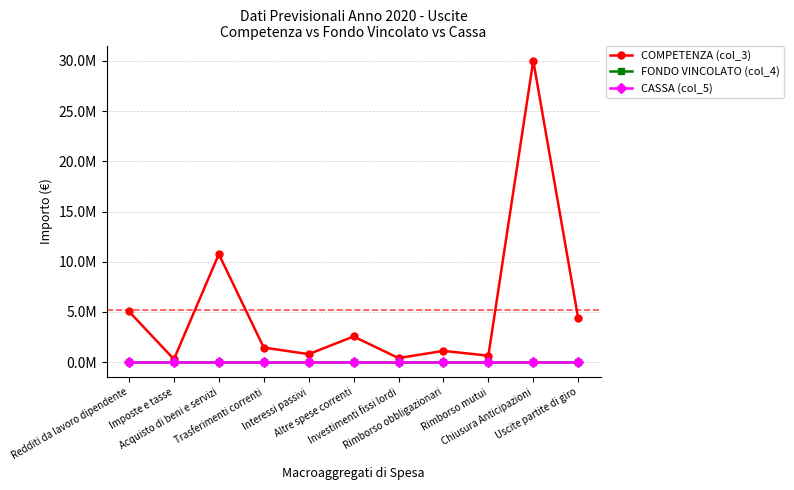

What is the label of the 7th point from the right?

Interessi passivi